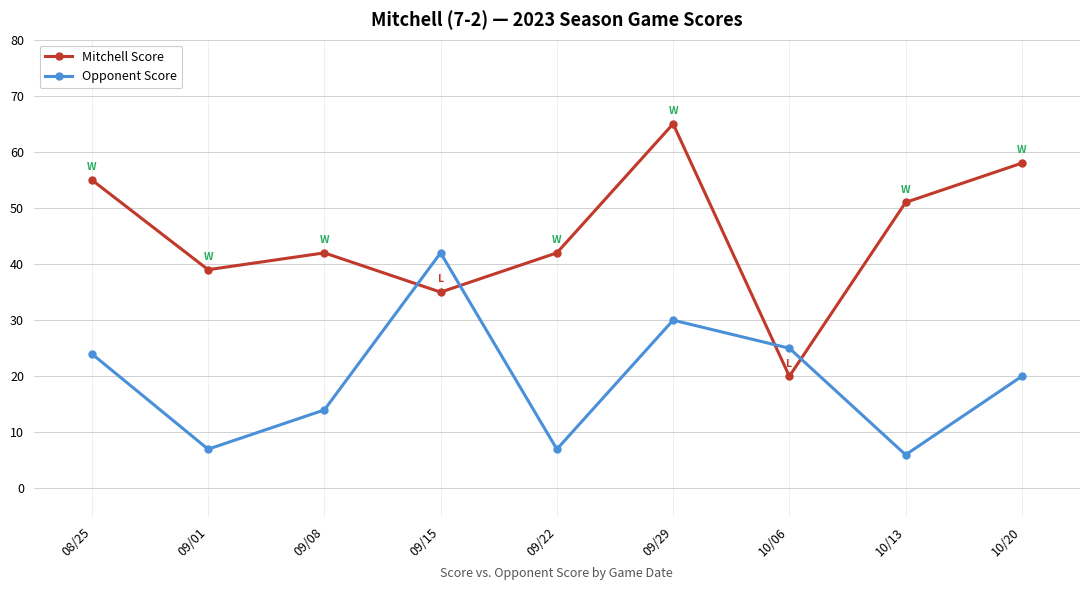

How many data points does each series have?

9